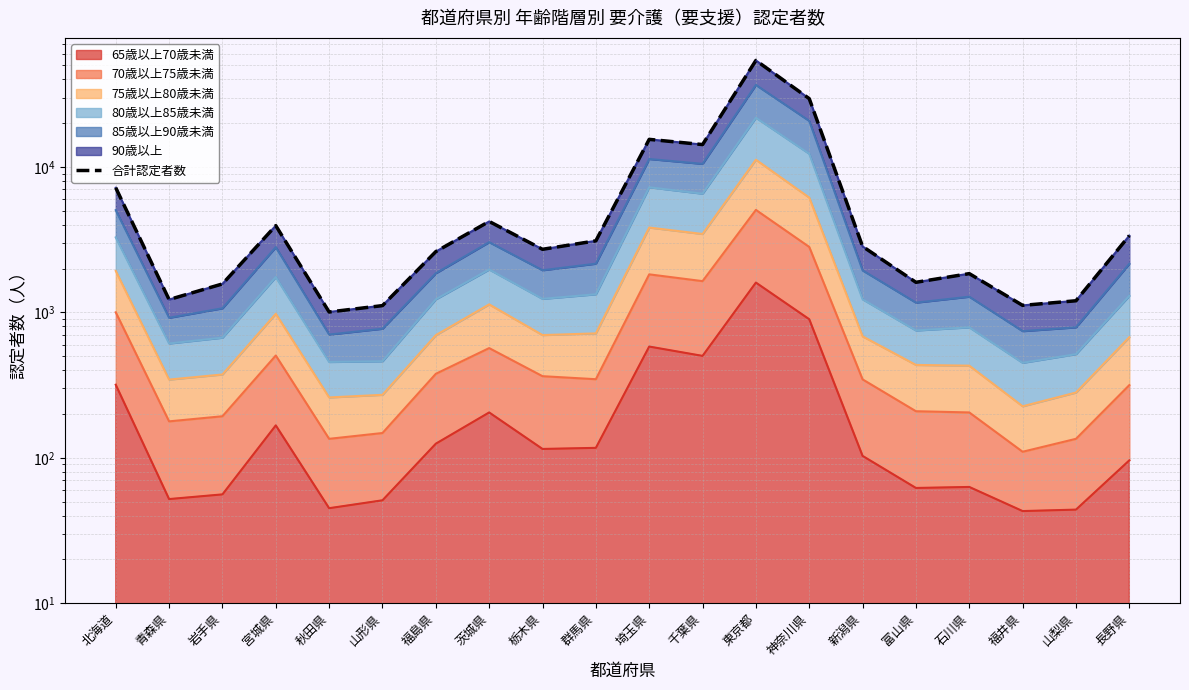

What is the difference between the values at 栃木県 and 福島県?

97